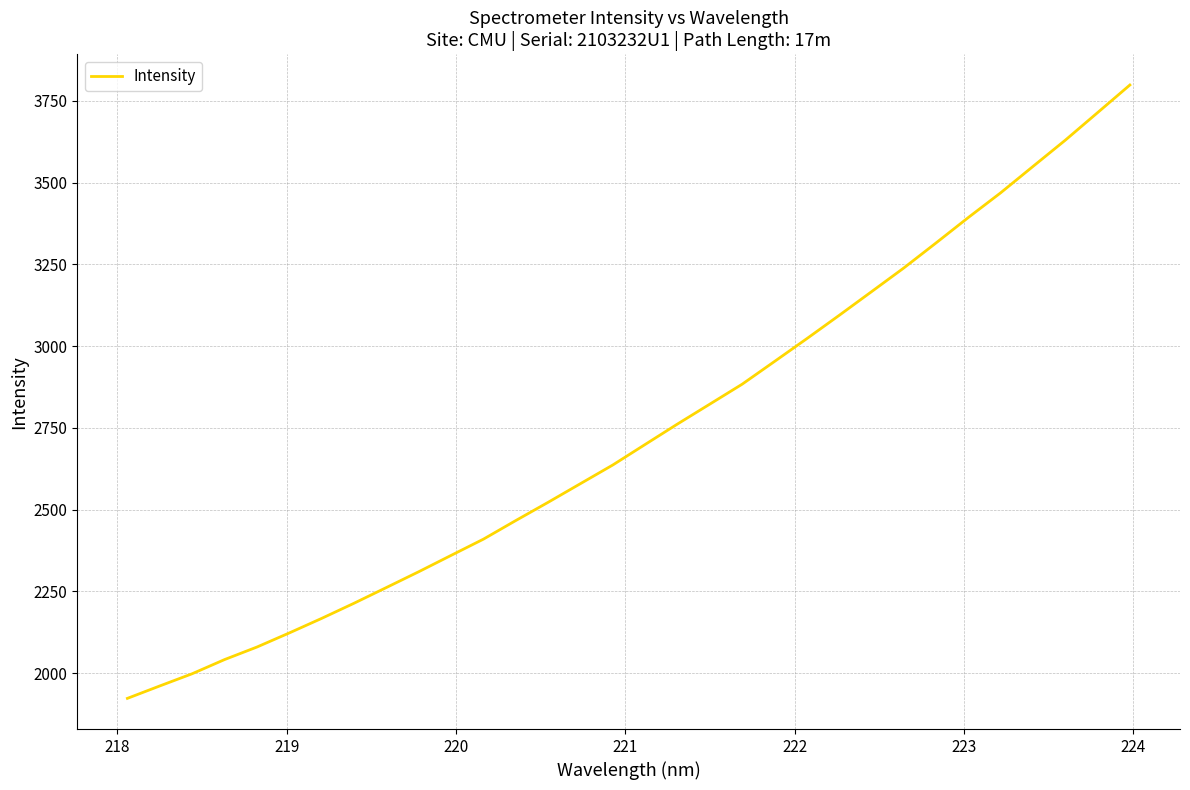

What is the difference between the maximum and minimum values?

1875.8